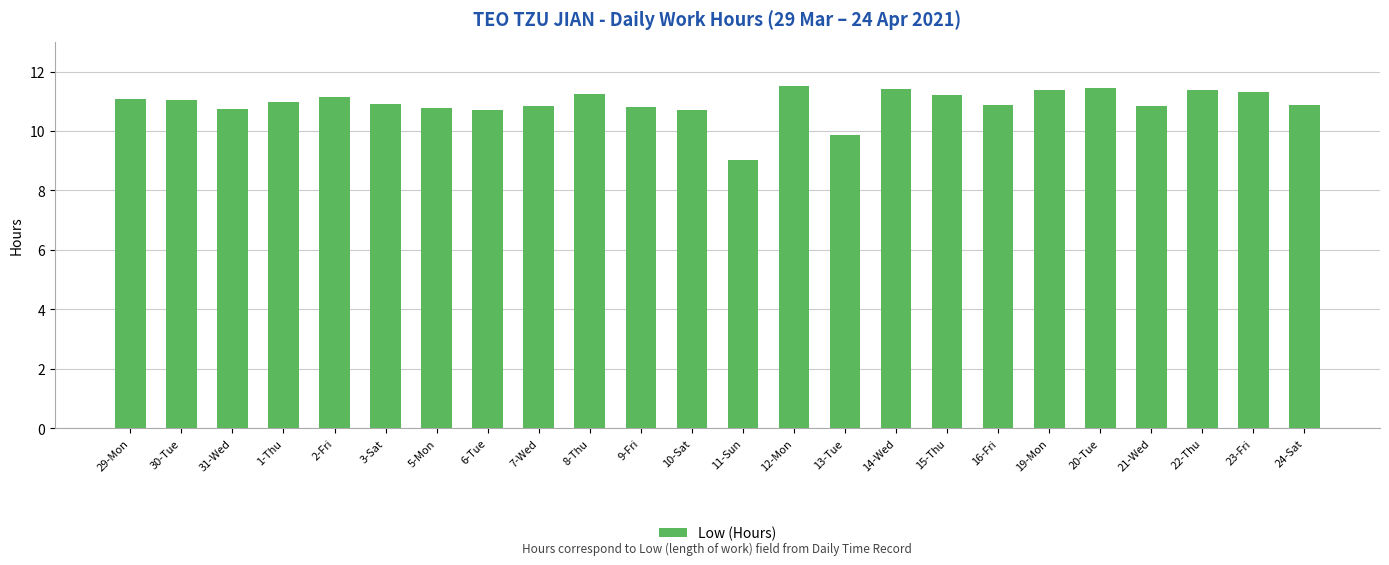

Which label corresponds to the smallest value in the chart?

11-Sun